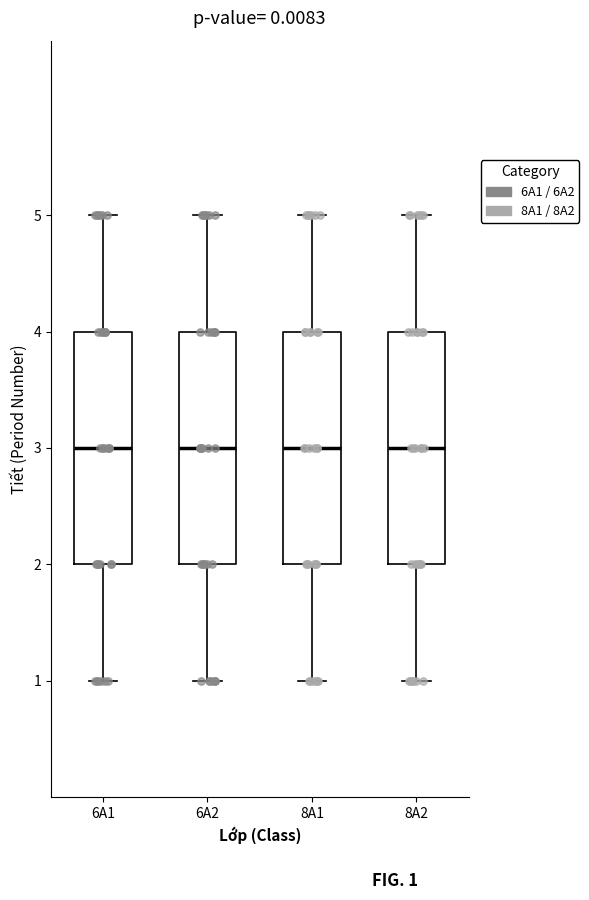

Reading left to right, read every box against the y-axis: the position of its median line, the range the box covers, and the ends of its whiskers. The values are not printed on the chart, so give them approximately, as read against the axis.

6A1: median 3, box 2 to 4, whiskers 1 to 5
6A2: median 3, box 2 to 4, whiskers 1 to 5
8A1: median 3, box 2 to 4, whiskers 1 to 5
8A2: median 3, box 2 to 4, whiskers 1 to 5